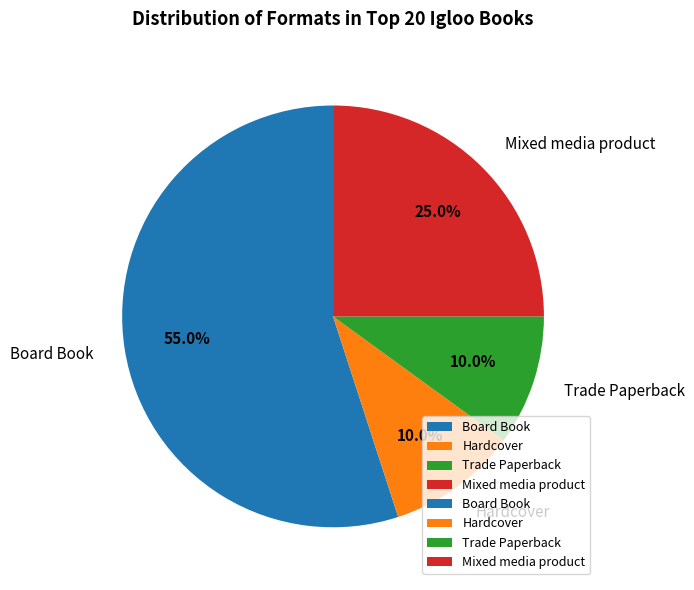

What portion of the pie excludes Mixed media product?

75.0%